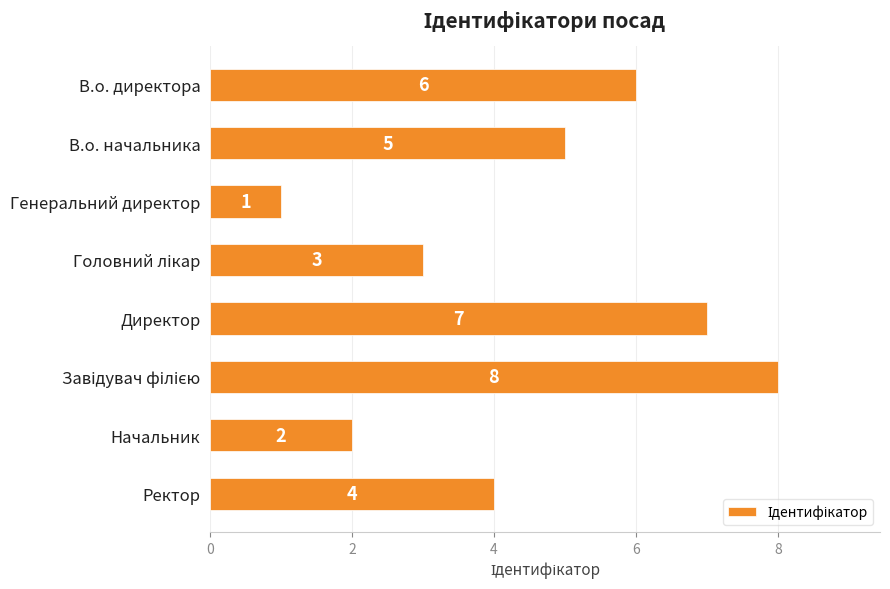

What position from the bottom is Начальник?

2